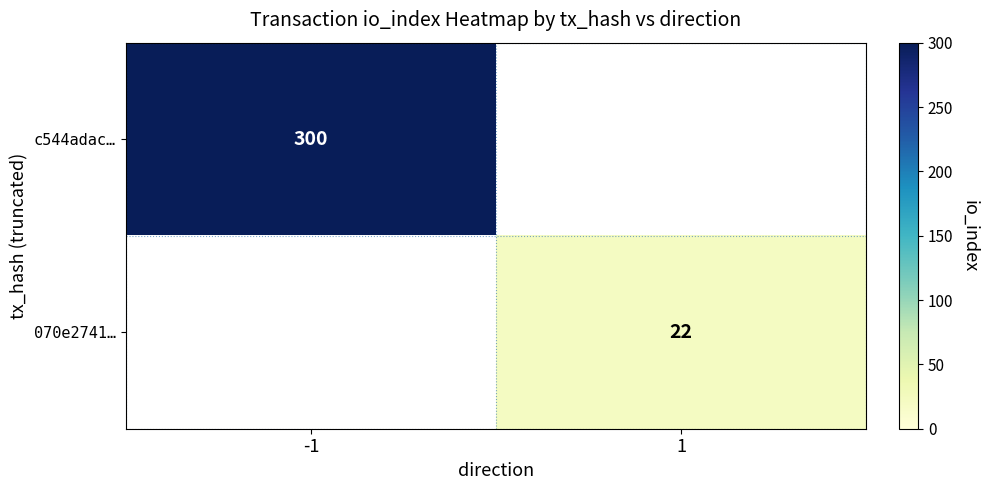

True or false: c544adac… has a value of 515 at -1.

False